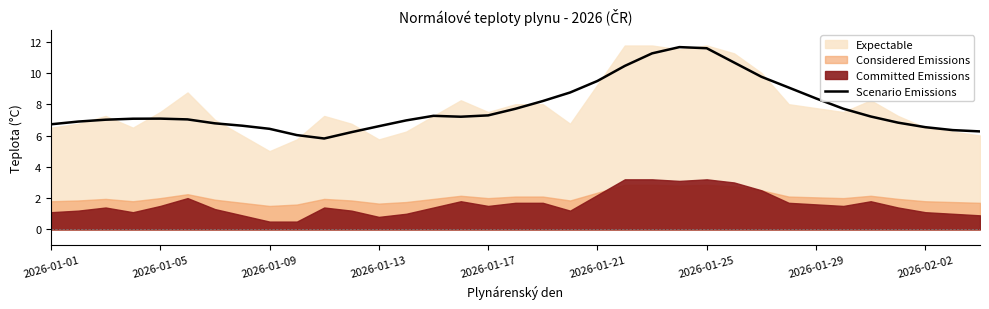

At which category does the data reach its first local valley?

10